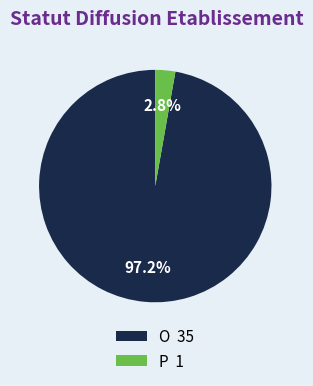

Which category has the biggest portion of the pie?

O